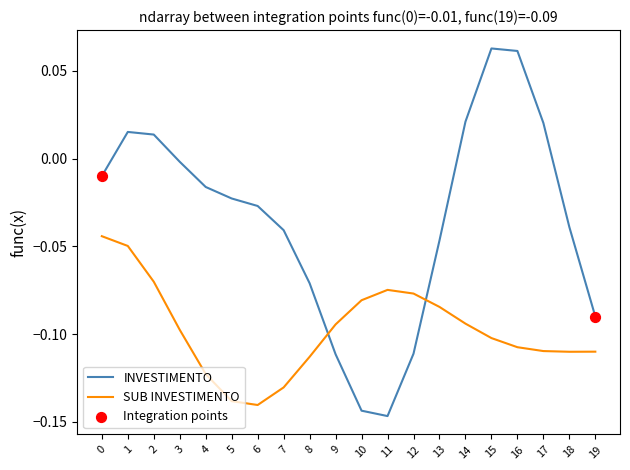

At how many categories does at least one series exceed 0?

6